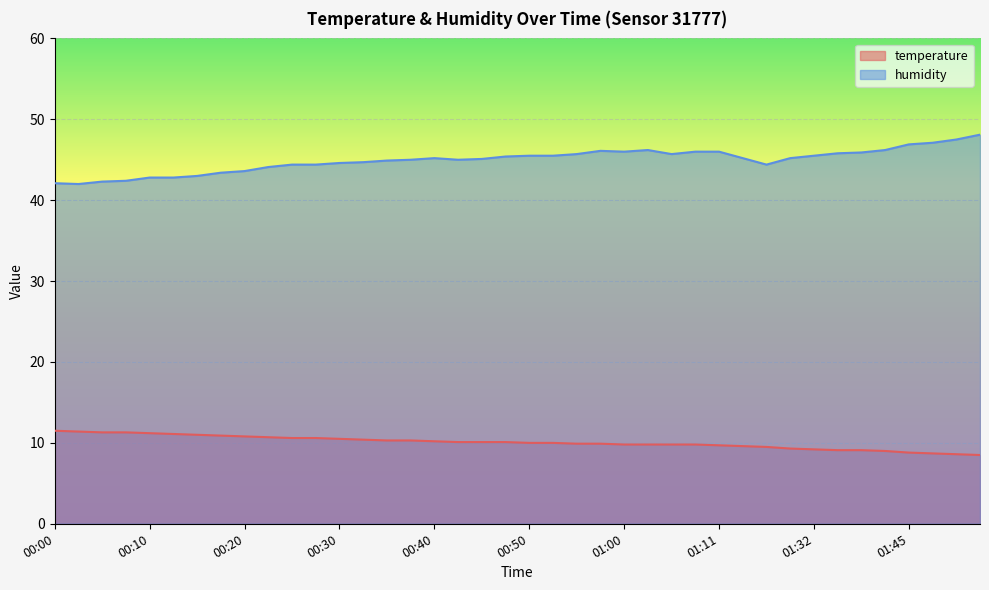

True or false: humidity and temperature intersect in this chart.

False